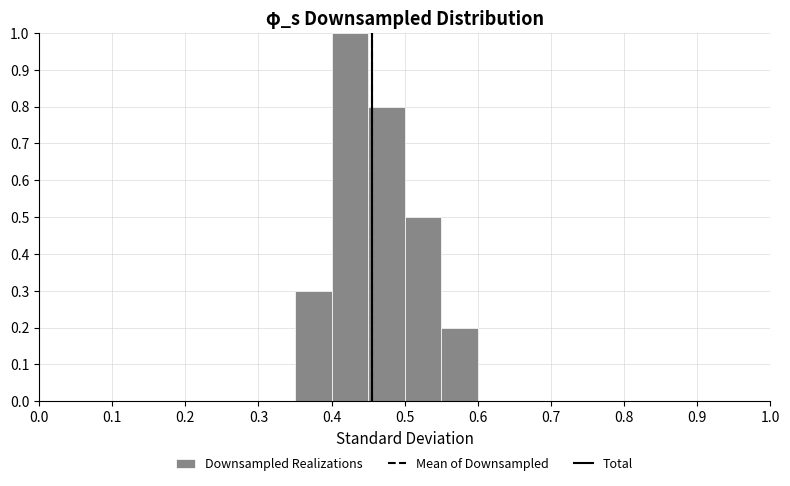

Reading left to right, list every bar in this chart as the range it spans on the x-axis followed by its height. The values are not printed on the chart, so give them approximately, as read against the axis.

0.00 to 0.05: 0
0.05 to 0.10: 0
0.10 to 0.15: 0
0.15 to 0.20: 0
0.20 to 0.25: 0
0.25 to 0.30: 0
0.30 to 0.35: 0
0.35 to 0.40: 0.3
0.40 to 0.45: 1.0
0.45 to 0.50: 0.8
0.50 to 0.55: 0.5
0.55 to 0.60: 0.2
0.60 to 0.65: 0
0.65 to 0.70: 0
0.70 to 0.75: 0
0.75 to 0.80: 0
0.80 to 0.85: 0
0.85 to 0.90: 0
0.90 to 0.95: 0
0.95 to 1.00: 0